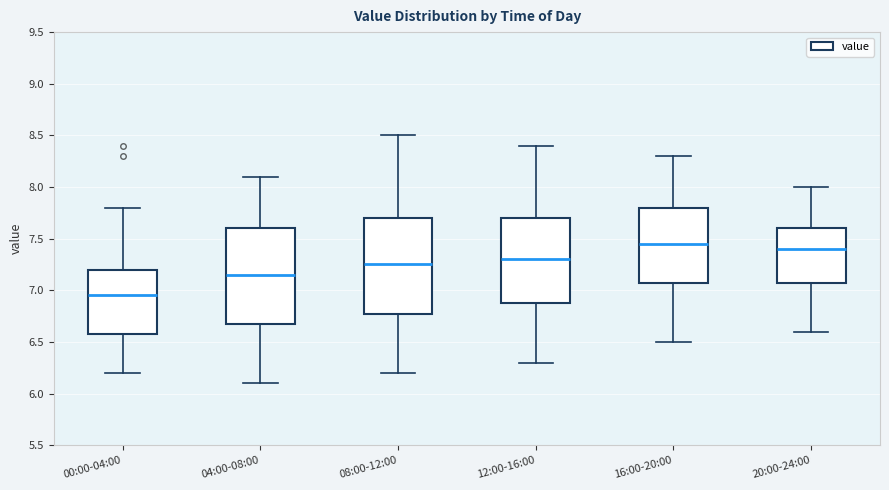

Reading left to right, transcribe this box plot: for each box, give where its median line is, the range the box spans, and where its two whiskers end, as read against the y-axis. The values are not printed on the chart, so give them approximately, as read against the axis.

00:00-04:00: median 6.95, box 6.60 to 7.20, whiskers 6.20 to 7.80
04:00-08:00: median 7.15, box 6.70 to 7.60, whiskers 6.10 to 8.10
08:00-12:00: median 7.25, box 6.80 to 7.70, whiskers 6.20 to 8.50
12:00-16:00: median 7.30, box 6.90 to 7.70, whiskers 6.30 to 8.40
16:00-20:00: median 7.45, box 7.10 to 7.80, whiskers 6.50 to 8.30
20:00-24:00: median 7.40, box 7.10 to 7.60, whiskers 6.60 to 8.00